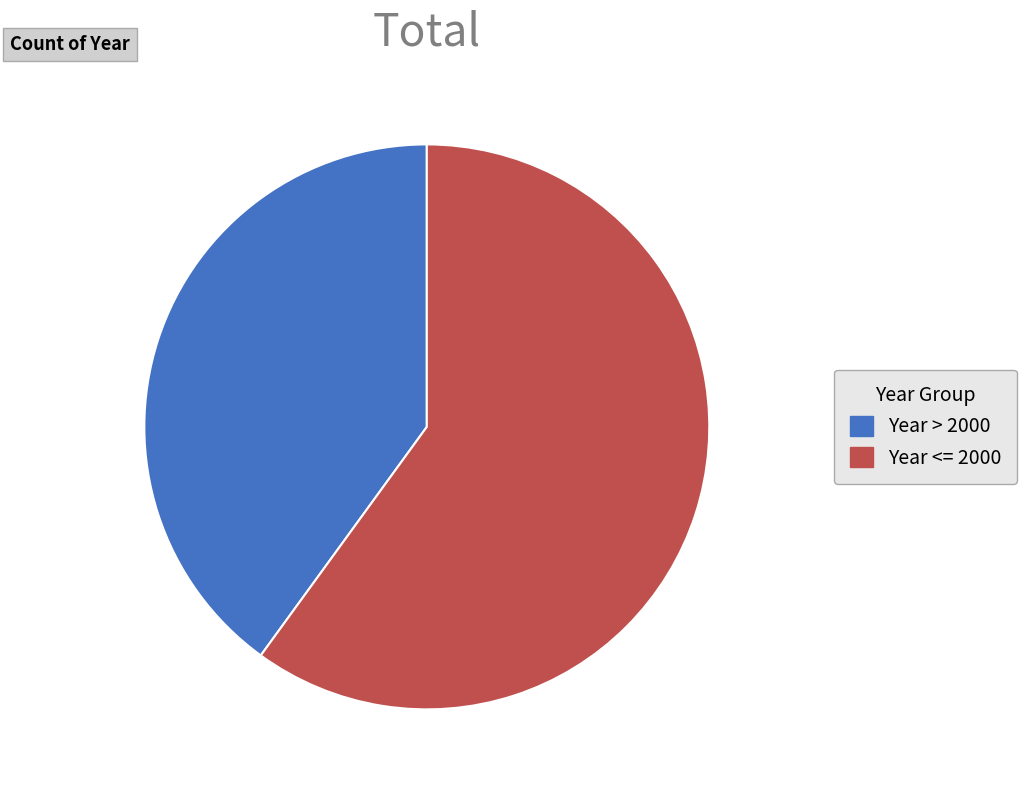

Does any single category account for the majority?

Yes